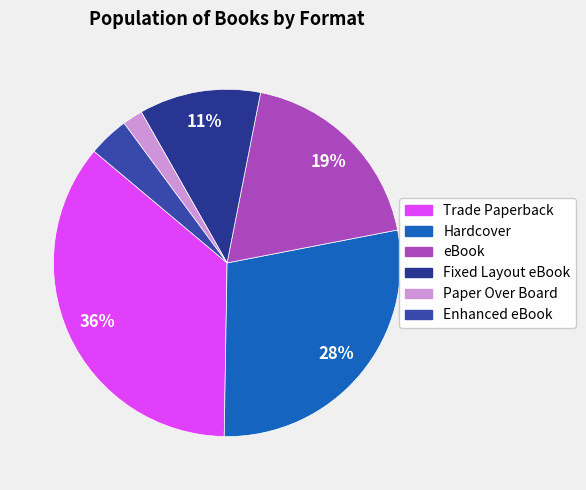

Which has a higher value, Fixed Layout eBook or Hardcover?

Hardcover